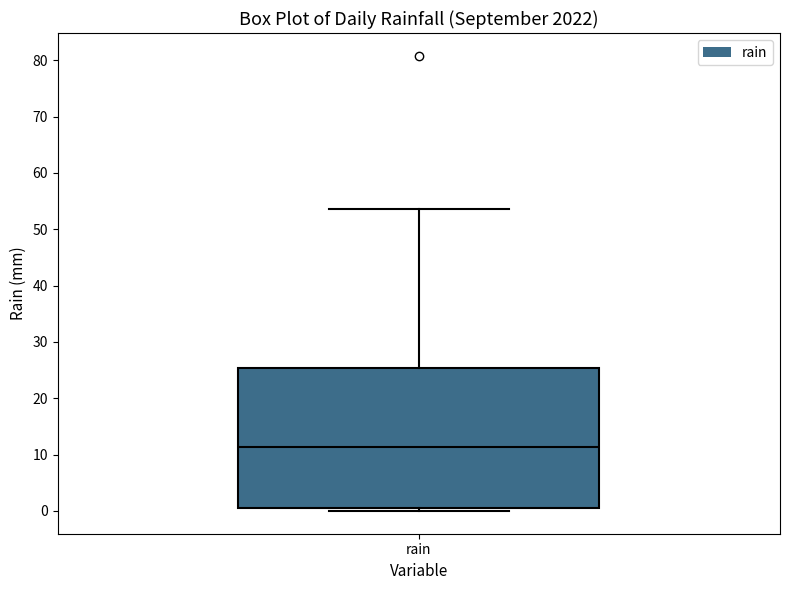

Transcribe this box plot: give where the median line is, the range the box spans, and where the two whiskers end, as read against the y-axis. The values are not printed on the chart, so give them approximately, as read against the axis.

median 11, box 1 to 25, whiskers 0 to 54